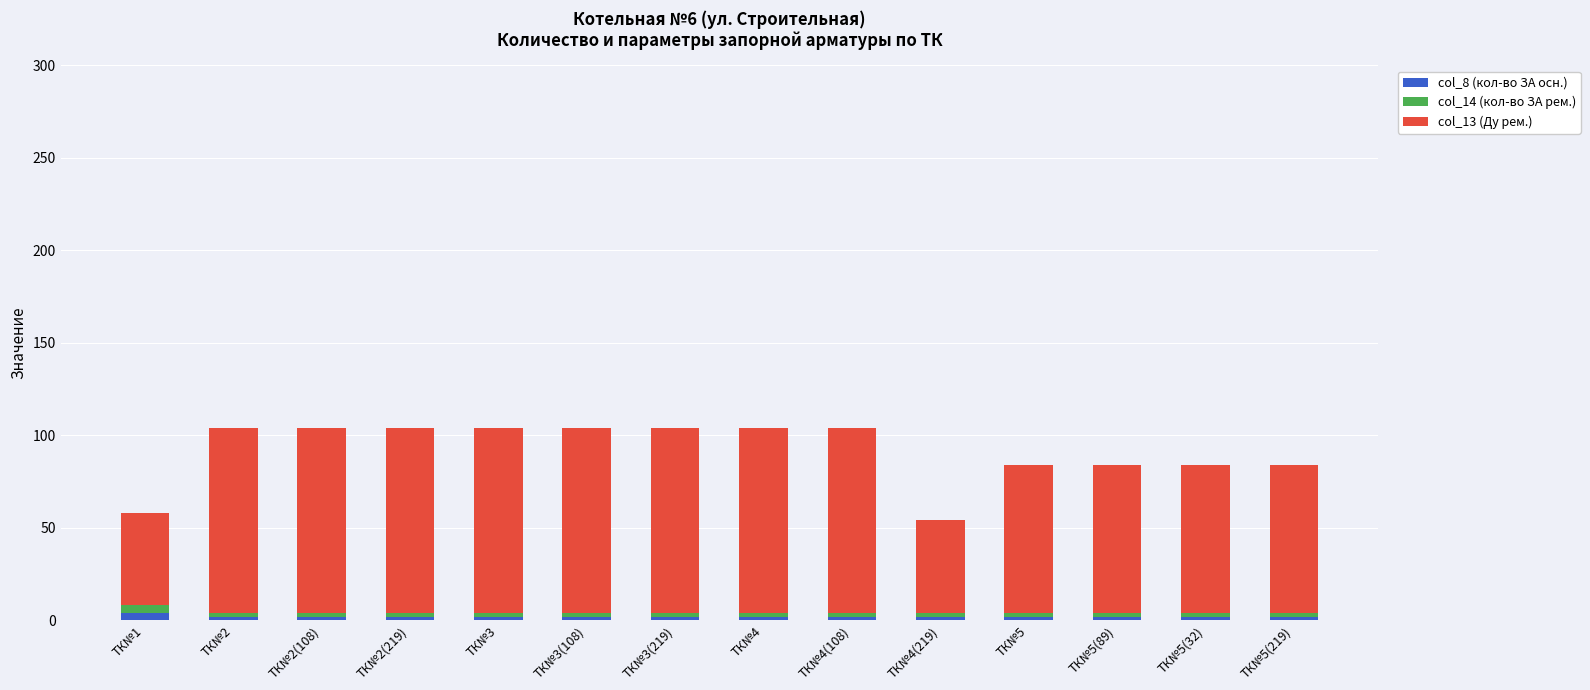

Is it true that col_8 (кол-во ЗА осн.) equals 2 at ТК№2(219)?

True